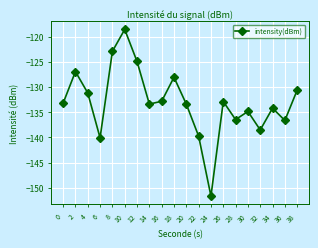

What is the value of the 13th point from the left?

-151.6